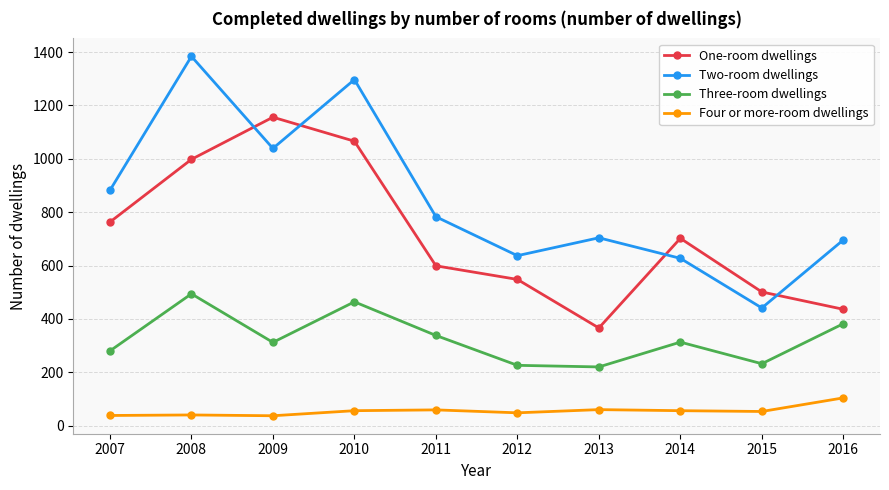

List the series in order of their overall mean, highest first.

Two-room dwellings, One-room dwellings, Three-room dwellings, Four or more-room dwellings